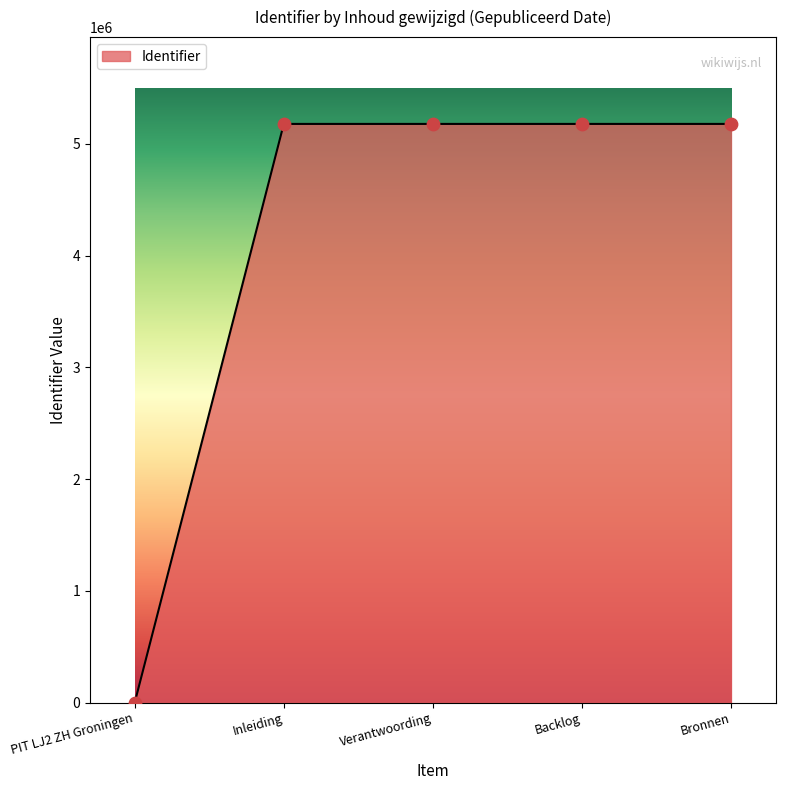

What is the ratio of the value at Inleiding to the value at Verantwoording?

1.0